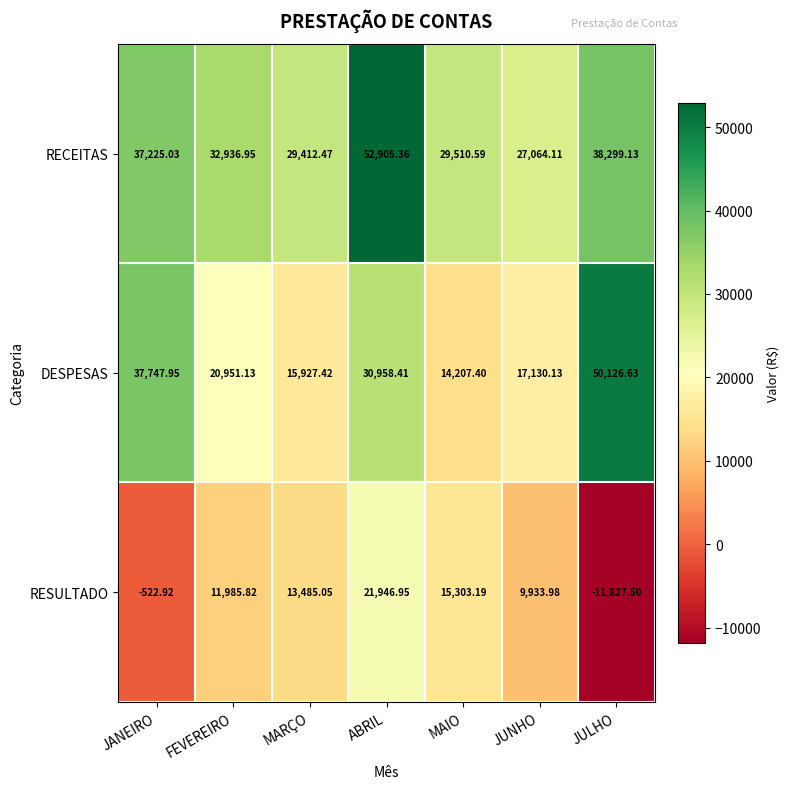

At which label does DESPESAS first exceed 20951?

JANEIRO